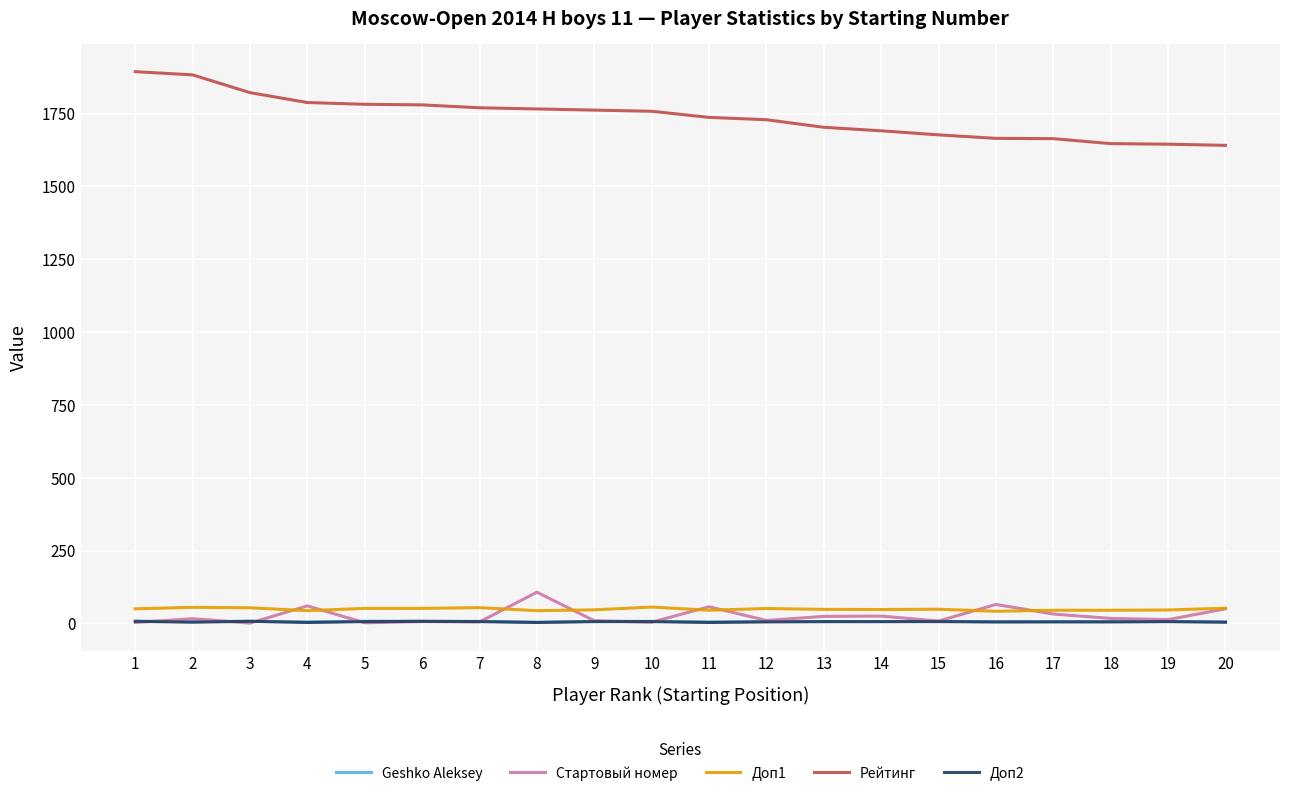

How many lines are shown in the chart?

5